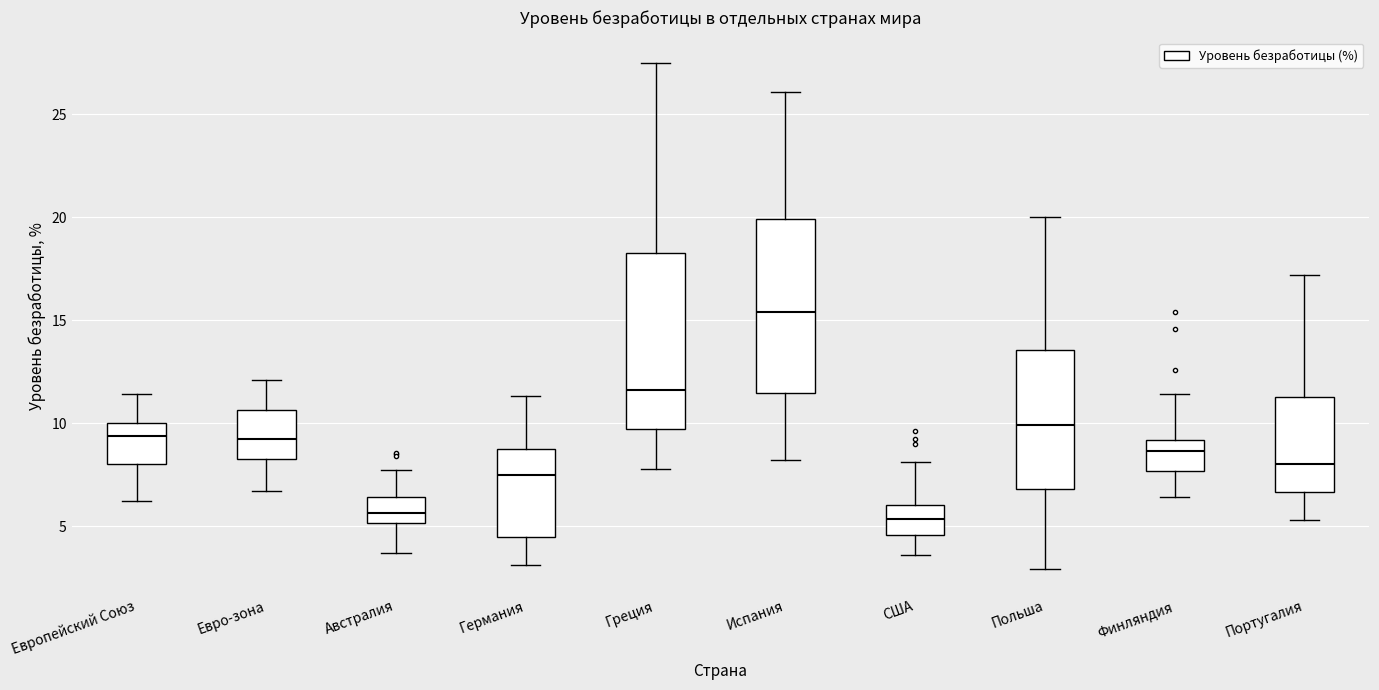

Reading left to right, read every box against the y-axis: the position of its median line, the range the box covers, and the ends of its whiskers. The values are not printed on the chart, so give them approximately, as read against the axis.

Европейский Союз: median 9.5, box 8.0 to 10.0, whiskers 6.0 to 11.5
Евро-зона: median 9.5, box 8.5 to 10.5, whiskers 6.5 to 12.0
Австралия: median 5.5, box 5.0 to 6.5, whiskers 3.5 to 7.5
Германия: median 7.5, box 4.5 to 8.5, whiskers 3.0 to 11.5
Греция: median 11.5, box 9.5 to 18.0, whiskers 8.0 to 27.5
Испания: median 15.5, box 11.5 to 20.0, whiskers 8.0 to 26.0
США: median 5.5, box 4.5 to 6.0, whiskers 3.5 to 8.0
Польша: median 10.0, box 7.0 to 13.5, whiskers 3.0 to 20.0
Финляндия: median 8.5, box 7.5 to 9.0, whiskers 6.5 to 11.5
Португалия: median 8.0, box 6.5 to 11.5, whiskers 5.5 to 17.0